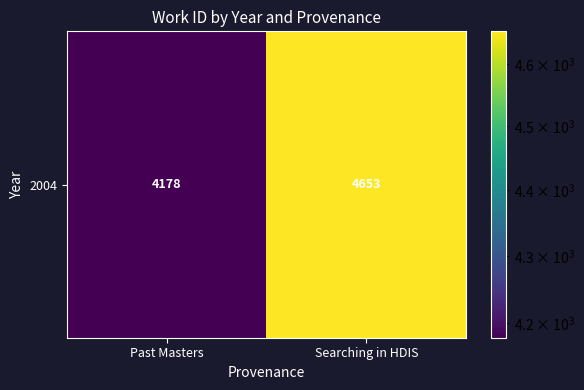

How many categories are shown in the chart?

2